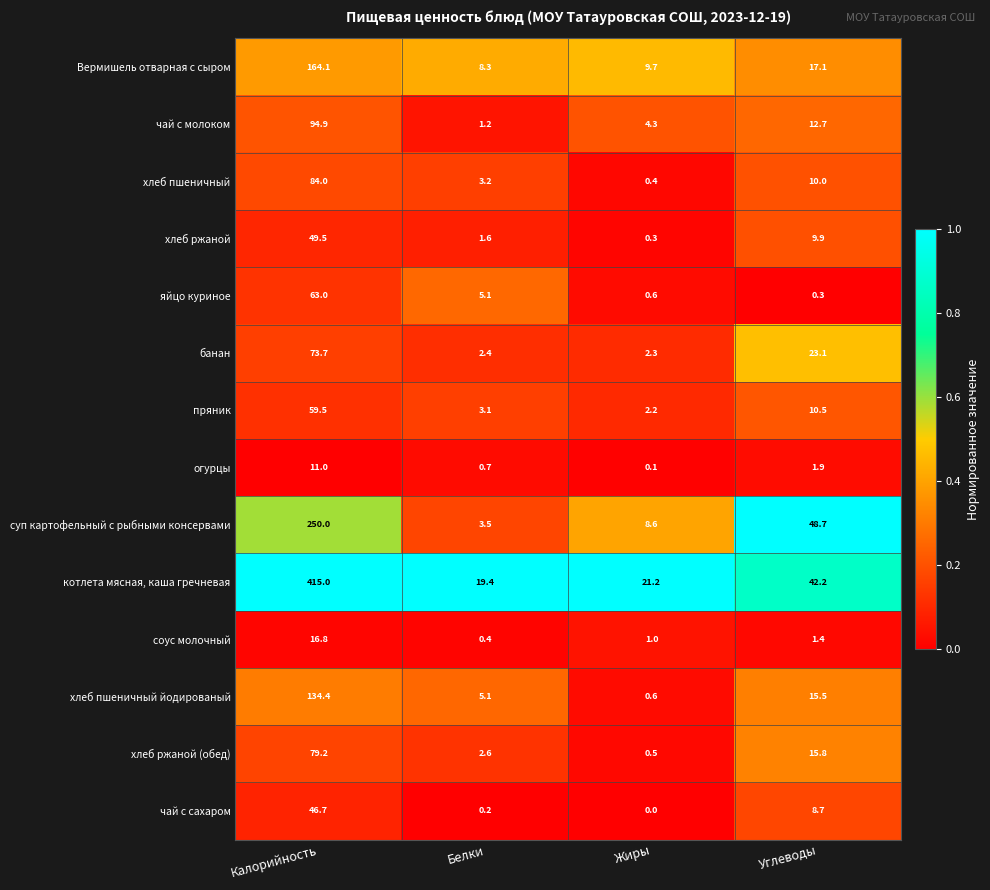

At Калорийность, list the series in order from smallest to largest.

огурцы, соус молочный, чай с сахаром, хлеб ржаной, пряник, яйцо куриное, банан, хлеб ржаной (обед), хлеб пшеничный, чай с молоком, хлеб пшеничный йодированый, Вермишель отварная с сыром, суп картофельный с рыбными консервами, котлета мясная, каша гречневая